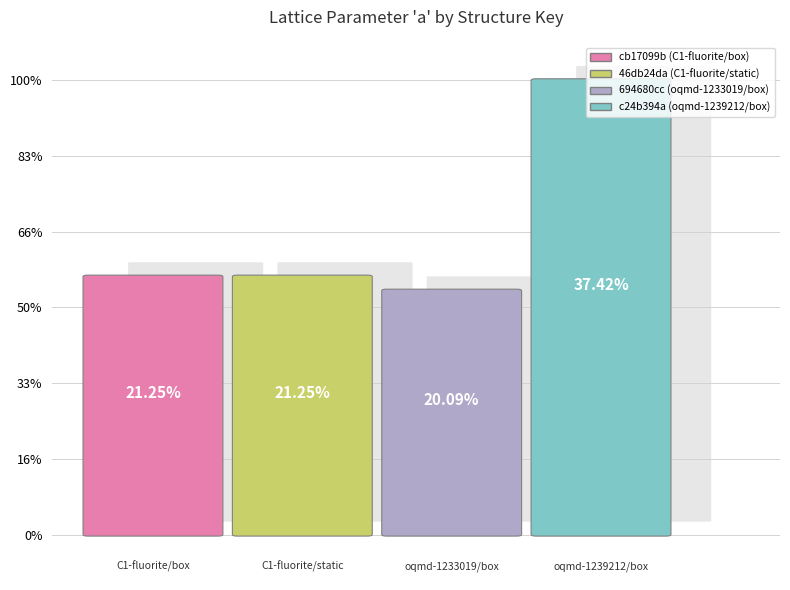

Rank the categories by value from lowest to highest.

694680cc (oqmd-1233019/box), cb17099b (C1-fluorite/box), 46db24da (C1-fluorite/static), c24b394a (oqmd-1239212/box)